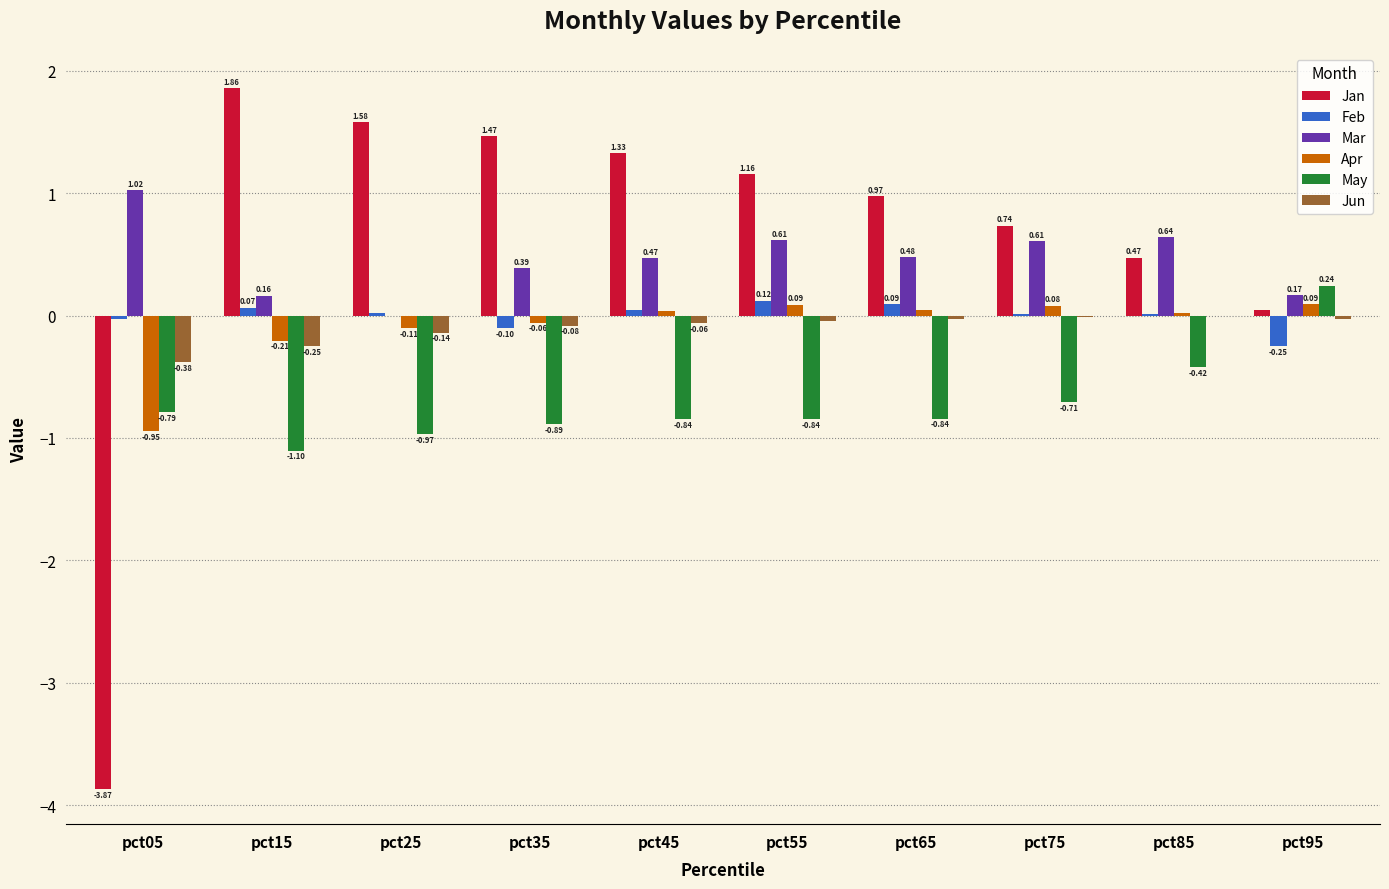

Are the bars grouped side by side (vs. stacked)?

Yes